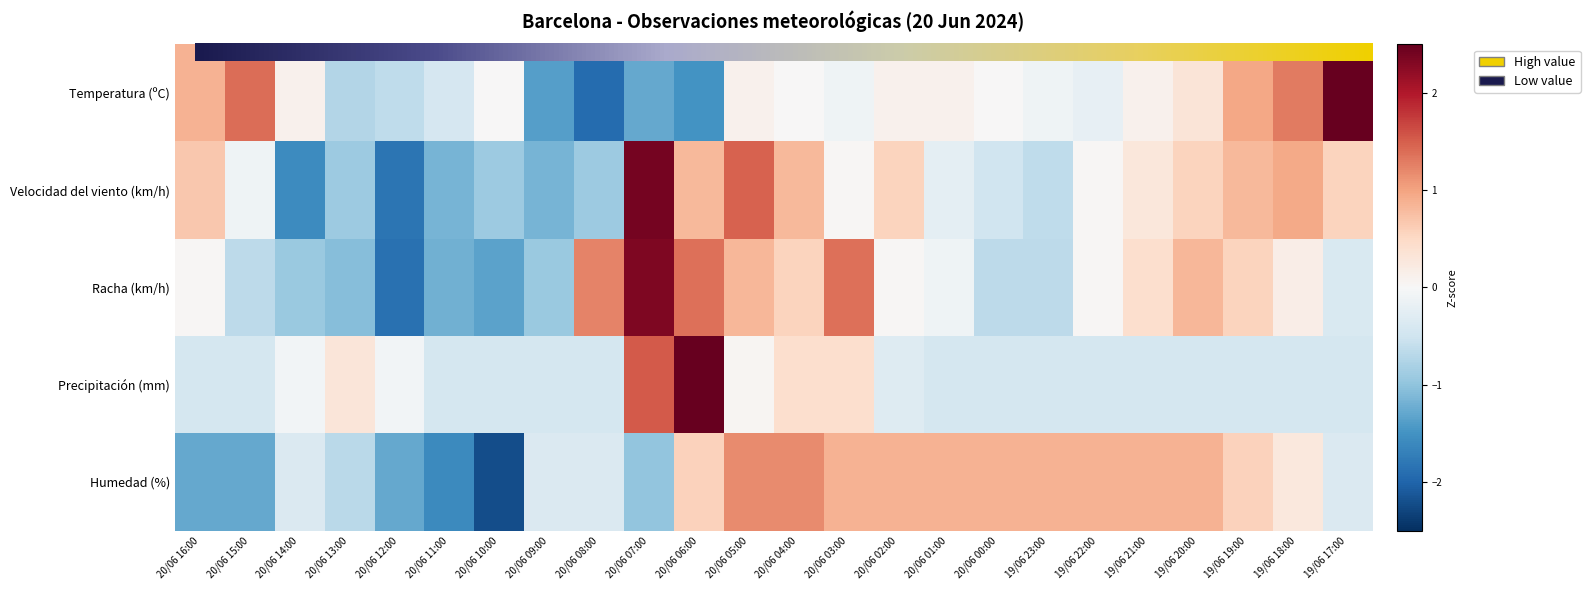

Reading left to right, what are all the values shown in this chart?

Temperatura (ºC): 0.9	1.4	0.1	-0.7	-0.6	-0.4	0.0	-1.4	-1.9	-1.3	-1.5	0.1	0.0	-0.1	0.1	0.1	0.0	-0.1	-0.2	0.1	0.3	1.0	1.3	2.8
Velocidad del viento (km/h): 0.7	-0.1	-1.6	-0.9	-1.8	-1.2	-0.9	-1.2	-0.9	2.4	0.8	1.5	0.8	0.0	0.6	-0.2	-0.5	-0.6	0.0	0.3	0.6	0.8	0.9	0.6
Racha (km/h): 0.0	-0.7	-0.9	-1.1	-1.9	-1.2	-1.3	-0.9	1.2	2.3	1.4	0.8	0.6	1.4	0.0	-0.1	-0.7	-0.7	0.0	0.4	0.8	0.6	0.2	-0.4
Precipitación (mm): -0.4	-0.4	-0.1	0.3	-0.1	-0.4	-0.4	-0.4	-0.4	1.5	4.3	0.1	0.4	0.4	-0.3	-0.4	-0.4	-0.4	-0.4	-0.4	-0.4	-0.4	-0.4	-0.4
Humedad (%): -1.3	-1.3	-0.4	-0.7	-1.3	-1.6	-2.2	-0.4	-0.4	-1.0	0.6	1.2	1.2	0.9	0.9	0.9	0.9	0.9	0.9	0.9	0.9	0.6	0.3	-0.4